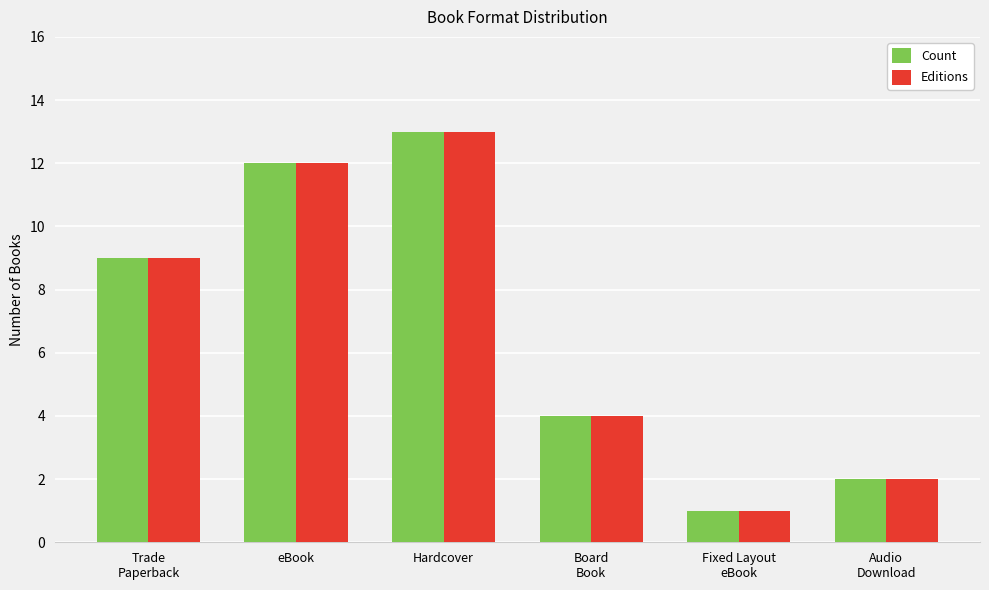

Which label corresponds to the largest value in the chart?

Hardcover